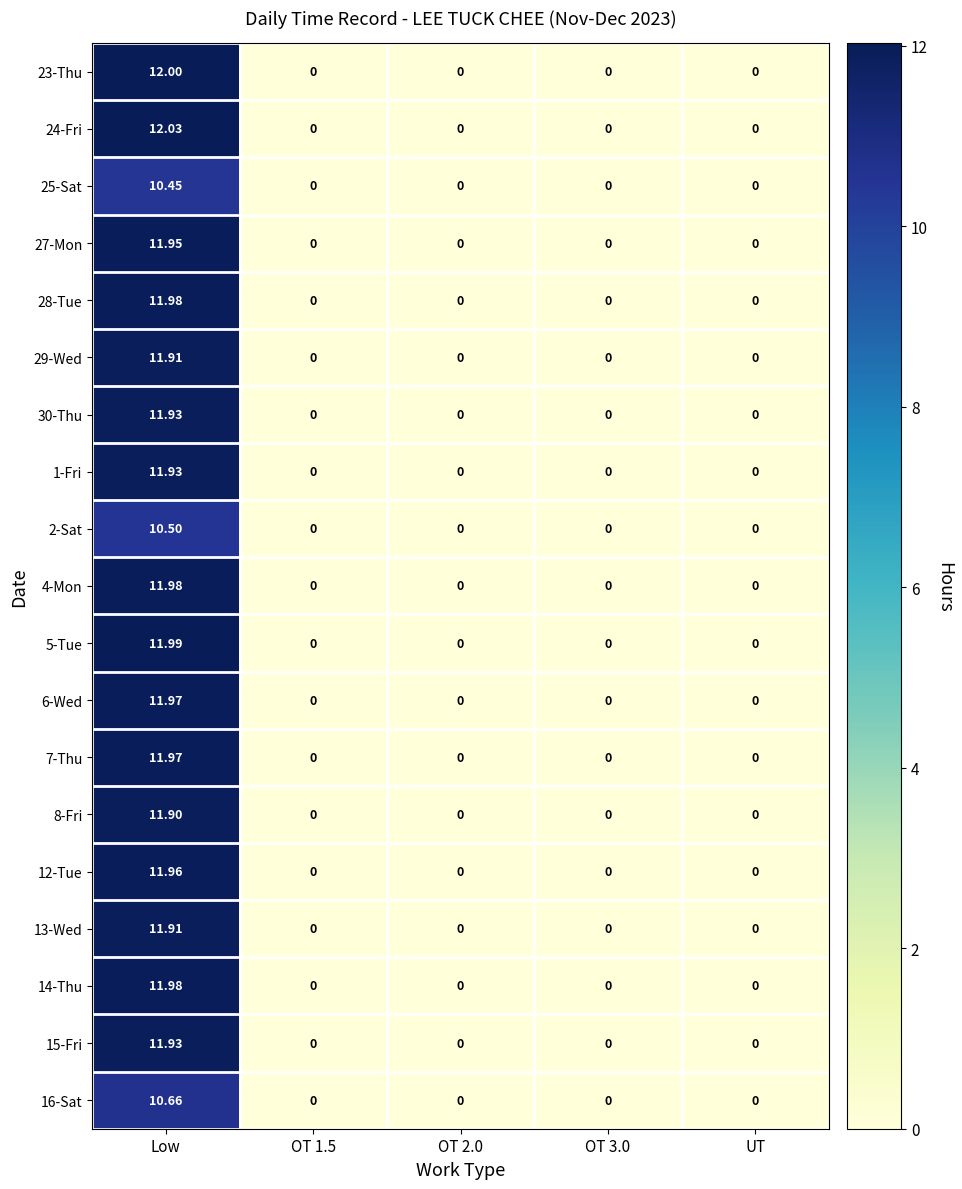

At which category does the chart reach its peak across all series?

Low